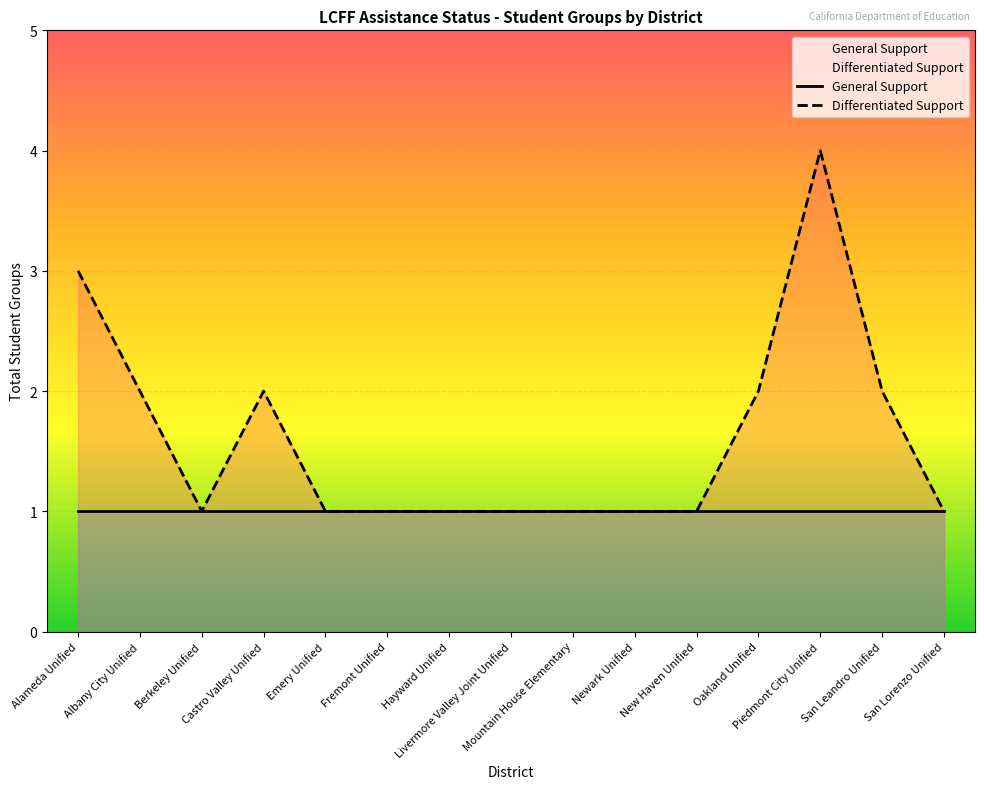

What is the lowest value of the General Support series?

1